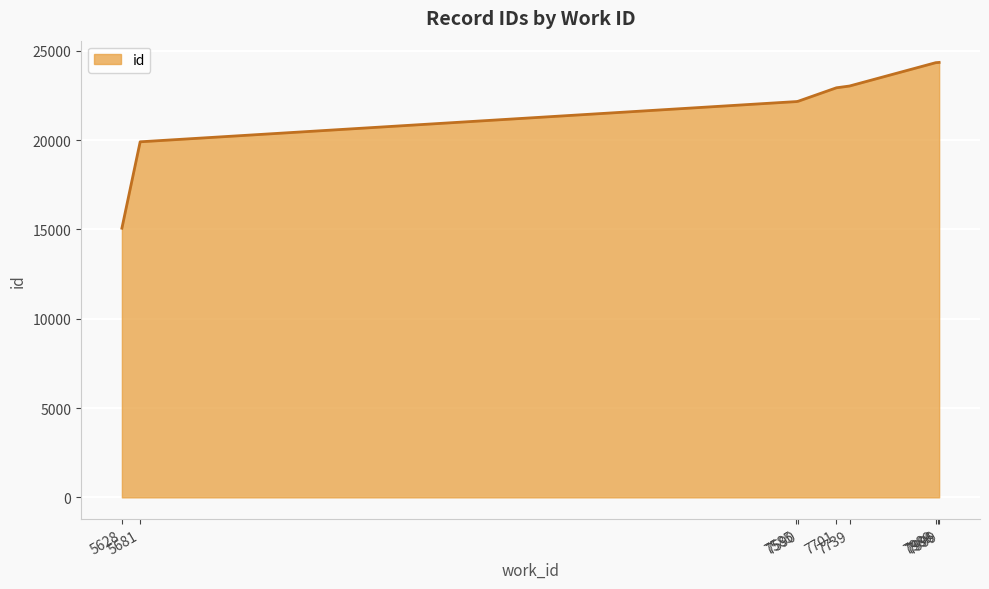

What is the sum of the values at 5681 and 7999?

44264.5